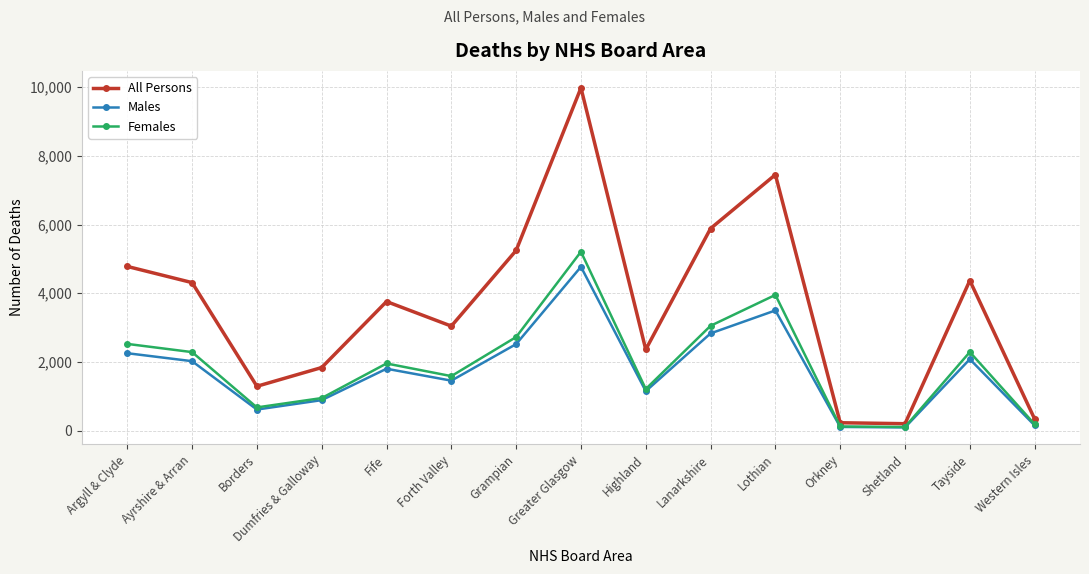

What is the spread (max minus min) of values at Tayside?

2289